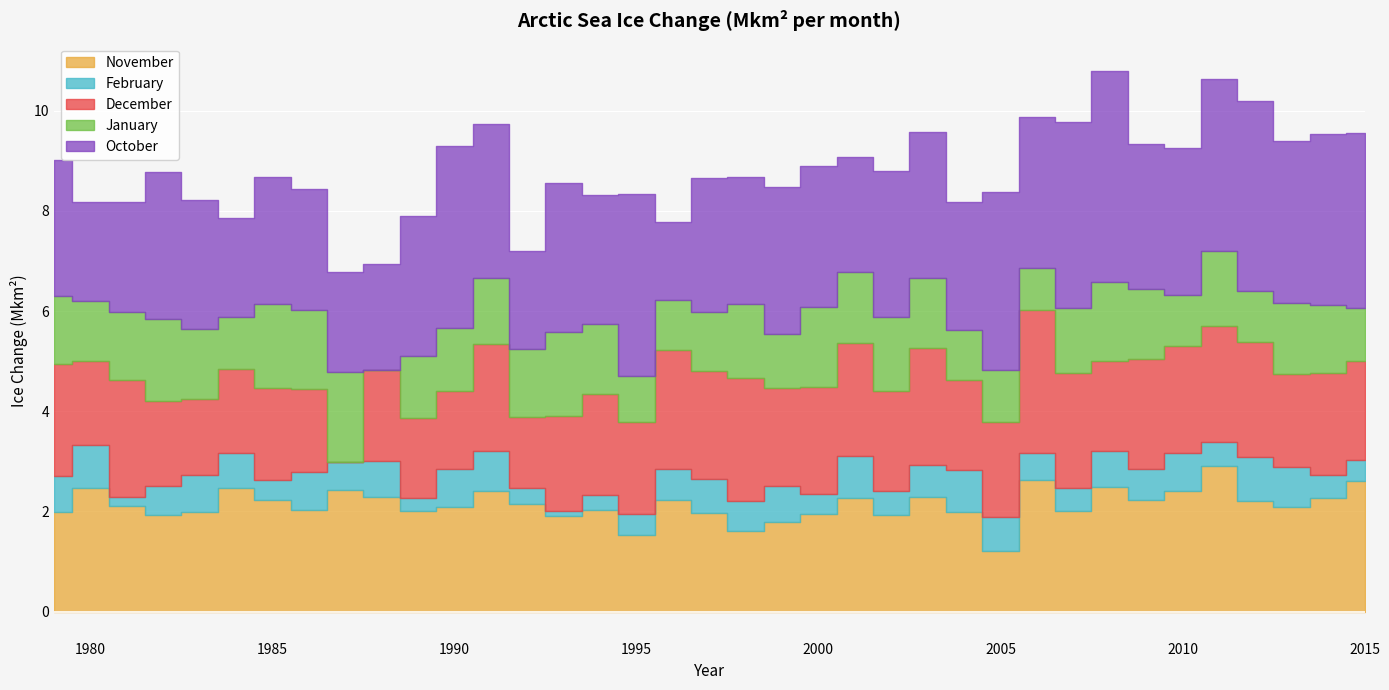

Reading left to right, transcribe all the data shown in this chart.

November: 1979=2.0	1980=2.5	1981=2.1	1982=1.9	1983=2.0	1984=2.5	1985=2.2	1986=2.0	1987=2.4	1988=2.3	1989=2.0	1990=2.1	1991=2.4	1992=2.2	1993=1.9	1994=2.0	1995=1.5	1996=2.2	1997=2.0	1998=1.6	1999=1.8	2000=1.9	2001=2.3	2002=1.9	2003=2.3	2004=2.0	2005=1.2	2006=2.6	2007=2.0	2008=2.5	2009=2.2	2010=2.4	2011=2.9	2012=2.2	2013=2.1	2014=2.3	2015=2.6
February: 1979=0.7	1980=0.9	1981=0.2	1982=0.6	1983=0.7	1984=0.7	1985=0.4	1986=0.8	1987=0.6	1988=0.7	1989=0.3	1990=0.7	1991=0.8	1992=0.3	1993=0.1	1994=0.3	1995=0.4	1996=0.6	1997=0.7	1998=0.6	1999=0.7	2000=0.4	2001=0.8	2002=0.5	2003=0.6	2004=0.8	2005=0.7	2006=0.5	2007=0.5	2008=0.7	2009=0.6	2010=0.8	2011=0.5	2012=0.9	2013=0.8	2014=0.5	2015=0.4
December: 1979=2.2	1980=1.7	1981=2.3	1982=1.7	1983=1.5	1984=1.7	1985=1.8	1986=1.7	1987=0.0	1988=1.8	1989=1.6	1990=1.6	1991=2.1	1992=1.4	1993=1.9	1994=2.0	1995=1.8	1996=2.4	1997=2.1	1998=2.5	1999=2.0	2000=2.1	2001=2.3	2002=2.0	2003=2.3	2004=1.8	2005=1.9	2006=2.9	2007=2.3	2008=1.8	2009=2.2	2010=2.1	2011=2.3	2012=2.3	2013=1.9	2014=2.0	2015=2.0
January: 1979=1.4	1980=1.2	1981=1.4	1982=1.6	1983=1.4	1984=1.0	1985=1.7	1986=1.6	1987=1.8	1988=0.0	1989=1.2	1990=1.3	1991=1.3	1992=1.4	1993=1.7	1994=1.4	1995=0.9	1996=1.0	1997=1.2	1998=1.5	1999=1.1	2000=1.6	2001=1.4	2002=1.5	2003=1.4	2004=1.0	2005=1.0	2006=0.8	2007=1.3	2008=1.6	2009=1.4	2010=1.0	2011=1.5	2012=1.0	2013=1.4	2014=1.4	2015=1.1
October: 1979=2.7	1980=2.0	1981=2.2	1982=3.0	1983=2.6	1984=2.0	1985=2.5	1986=2.4	1987=2.0	1988=2.1	1989=2.8	1990=3.6	1991=3.1	1992=2.0	1993=3.0	1994=2.6	1995=3.6	1996=1.6	1997=2.7	1998=2.5	1999=3.0	2000=2.8	2001=2.3	2002=2.9	2003=2.9	2004=2.6	2005=3.6	2006=3.0	2007=3.7	2008=4.2	2009=2.9	2010=2.9	2011=3.4	2012=3.8	2013=3.2	2014=3.4	2015=3.5